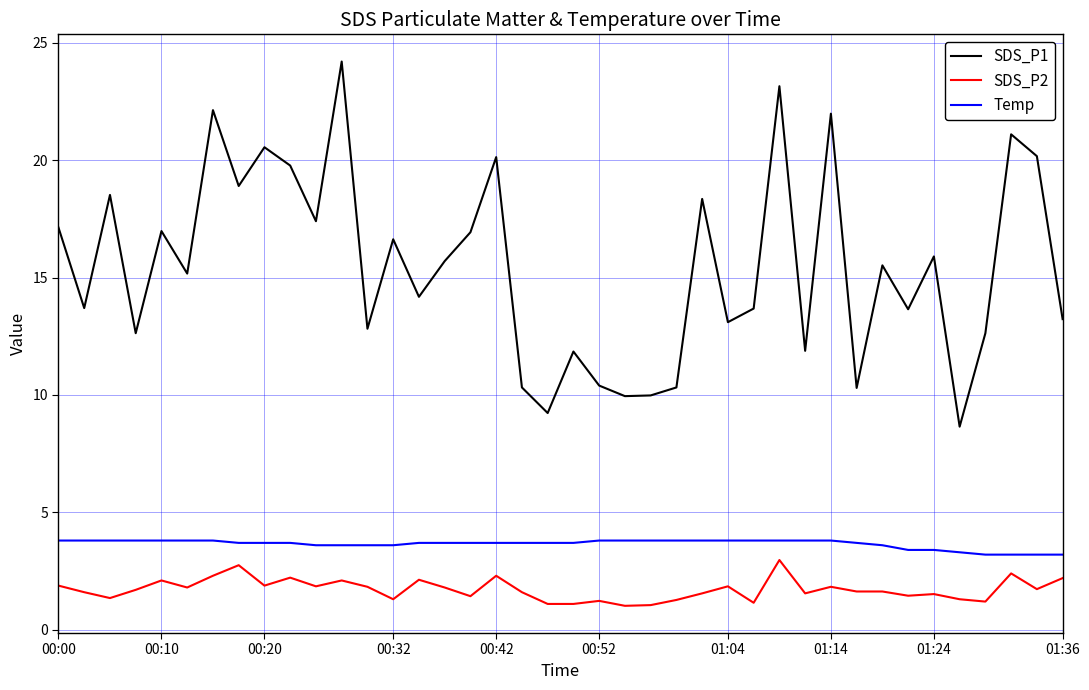

Which series has the largest total across all categories?

SDS_P1